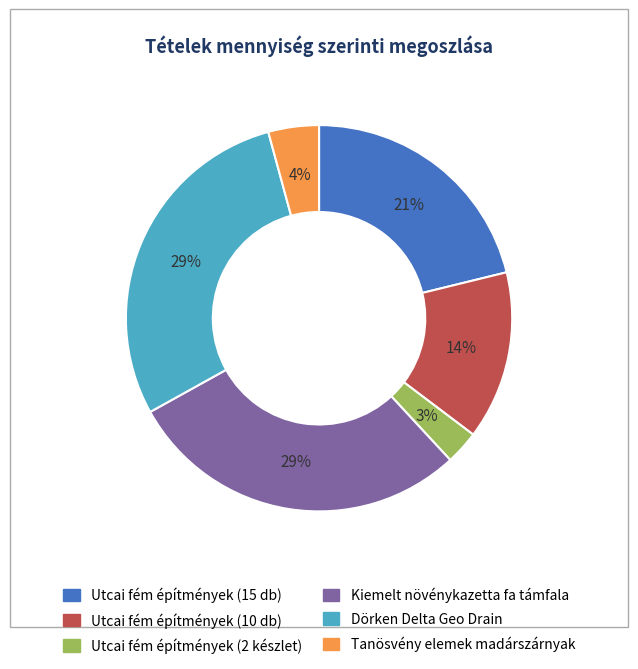

How many slices are in this pie chart?

6